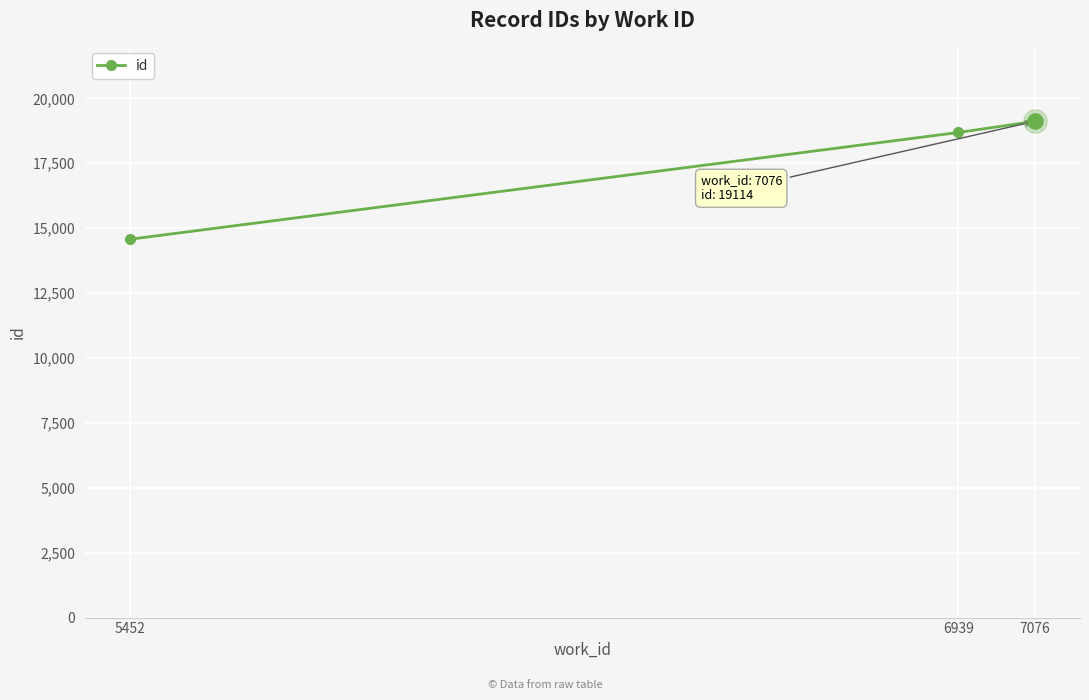

What is the change in value from 6939 to 7076?

+427